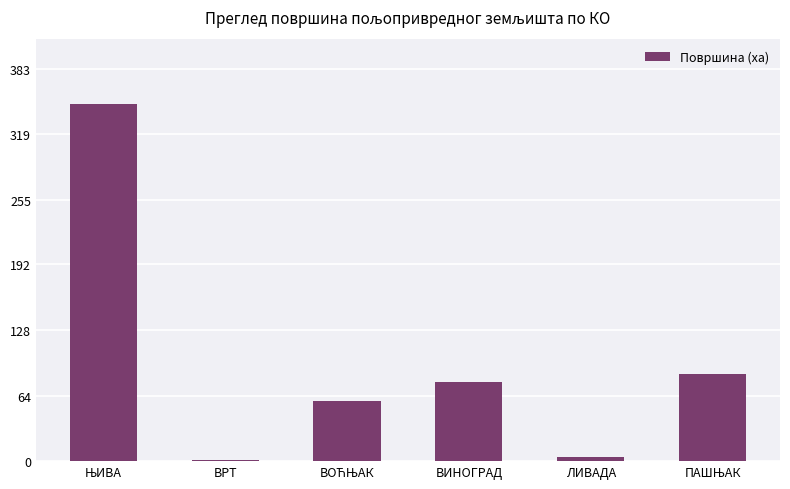

What is the sum of all values?

575.3